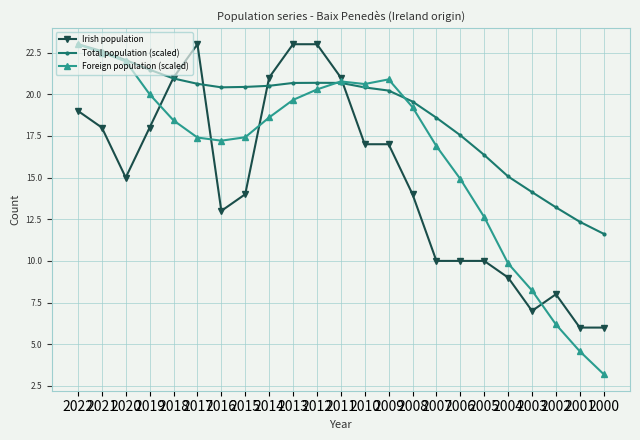

The Total population (scaled) series shows 20.5 at 2014. True or false?

True